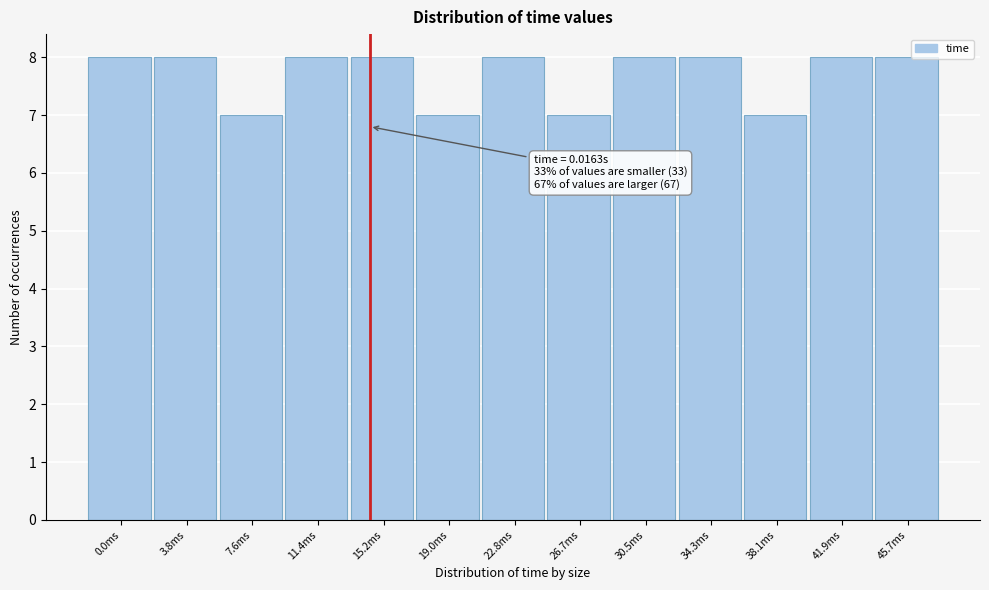

Reading left to right, extract all data points from this chart.

8	8	7	8	8	7	8	7	8	8	7	8	8